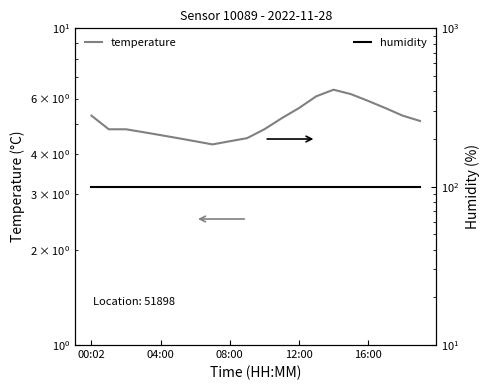

Read the humidity value at 04:00.

99.9